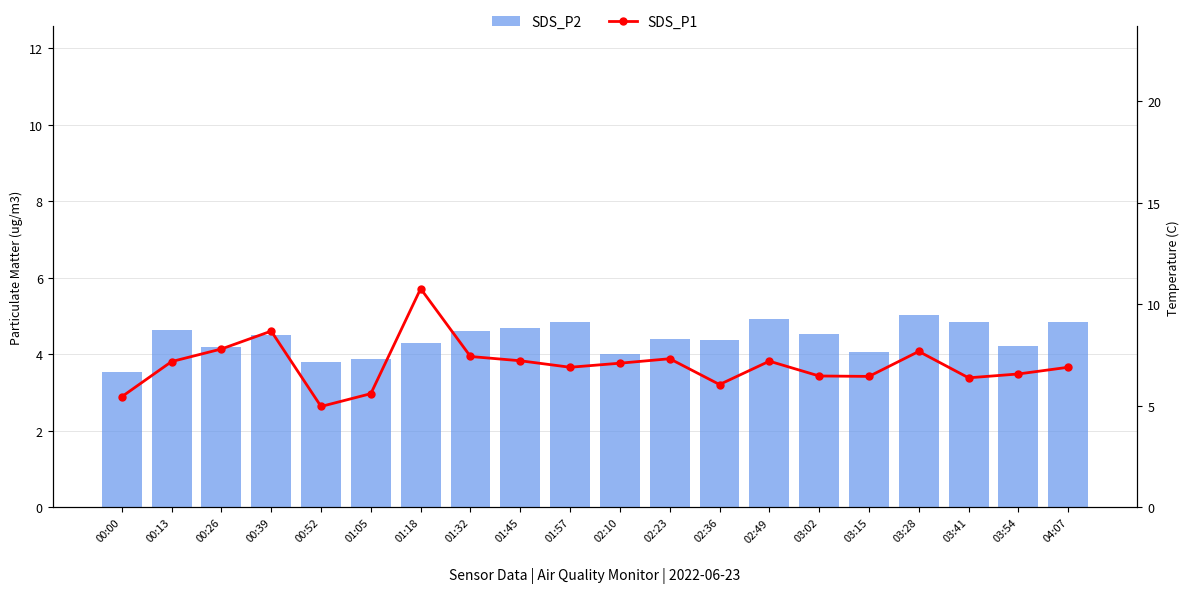

What is the greatest value displayed?

10.8